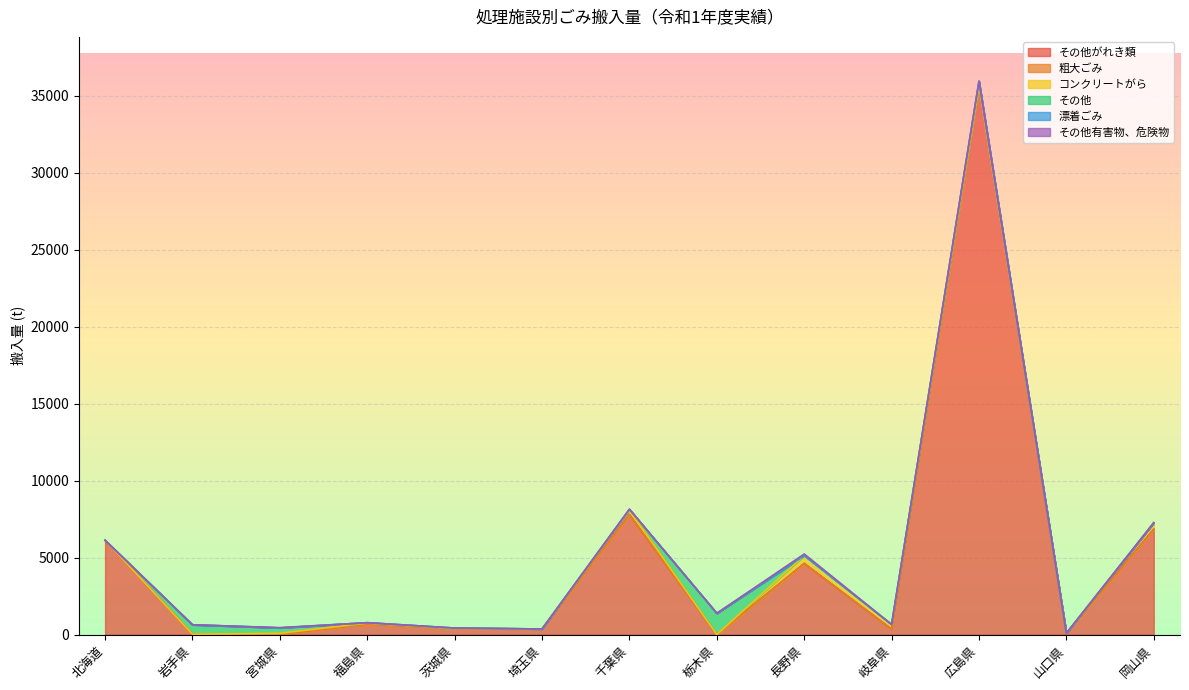

True or false: 粗大ごみ has a value of 0 at 広島県.

True